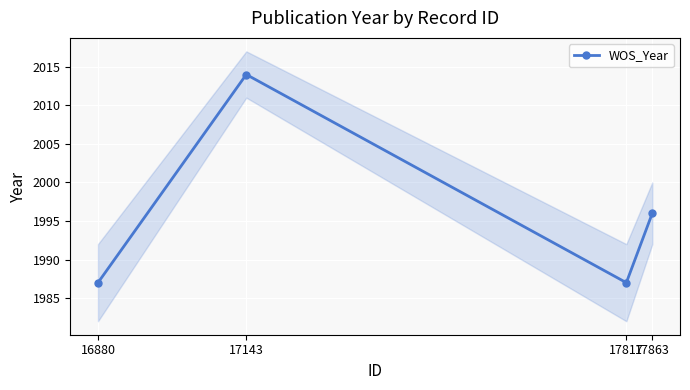

Count the number of data series in this chart.

1